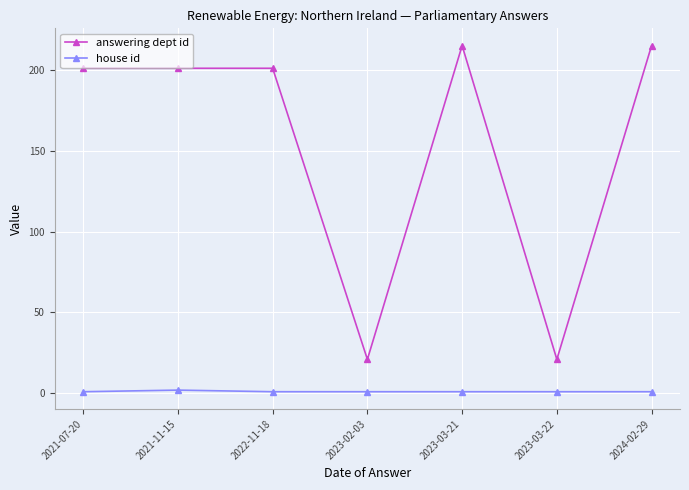

What is the difference between the maximum and minimum values in the answering dept id series?

194